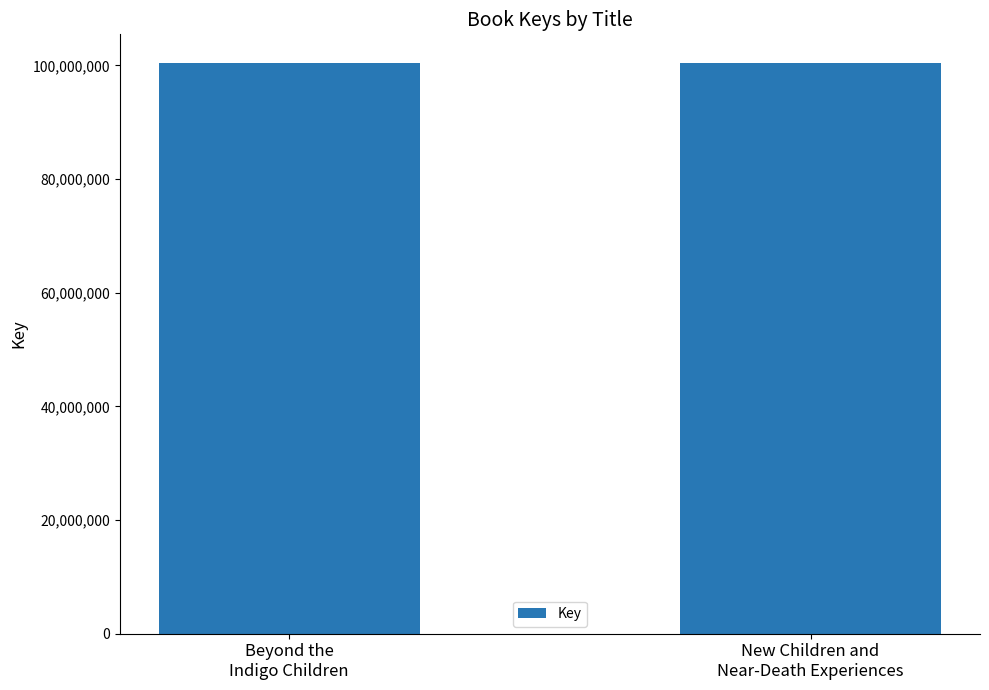

Is it true that the value at Beyond the
Indigo Children is 33241102?

False